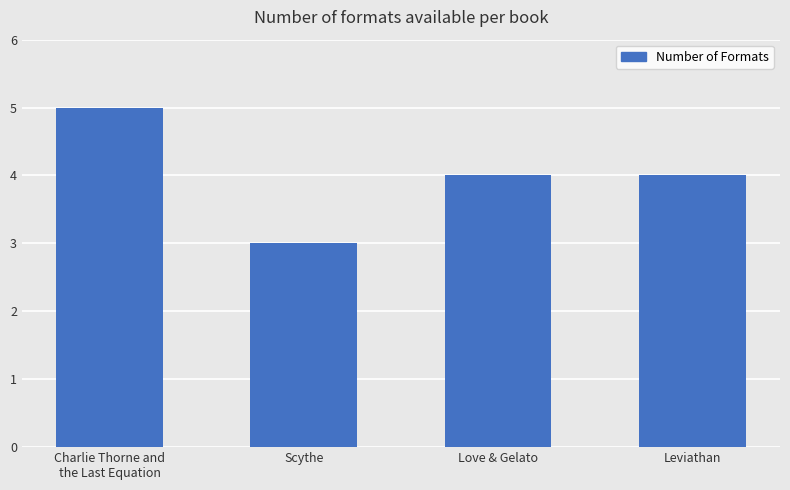

What is the change in value from Scythe to Love & Gelato?

+1